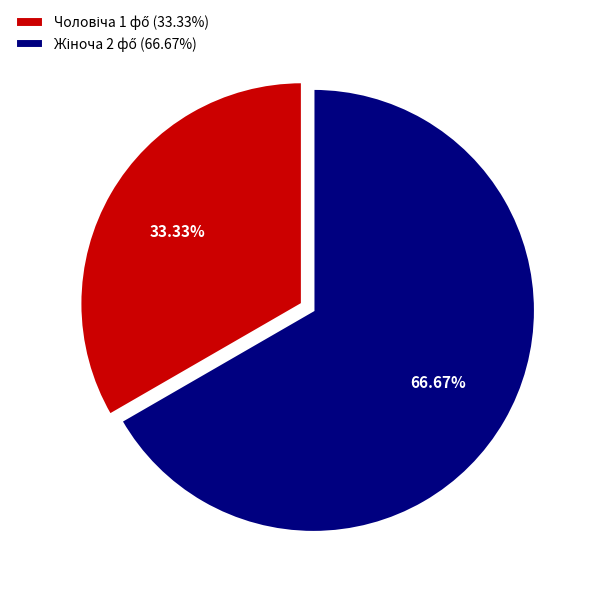

Is there a majority slice in this chart?

Yes